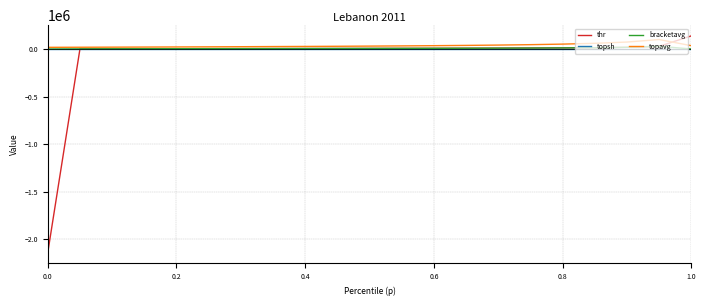

Which series has the largest range (max minus min)?

thr